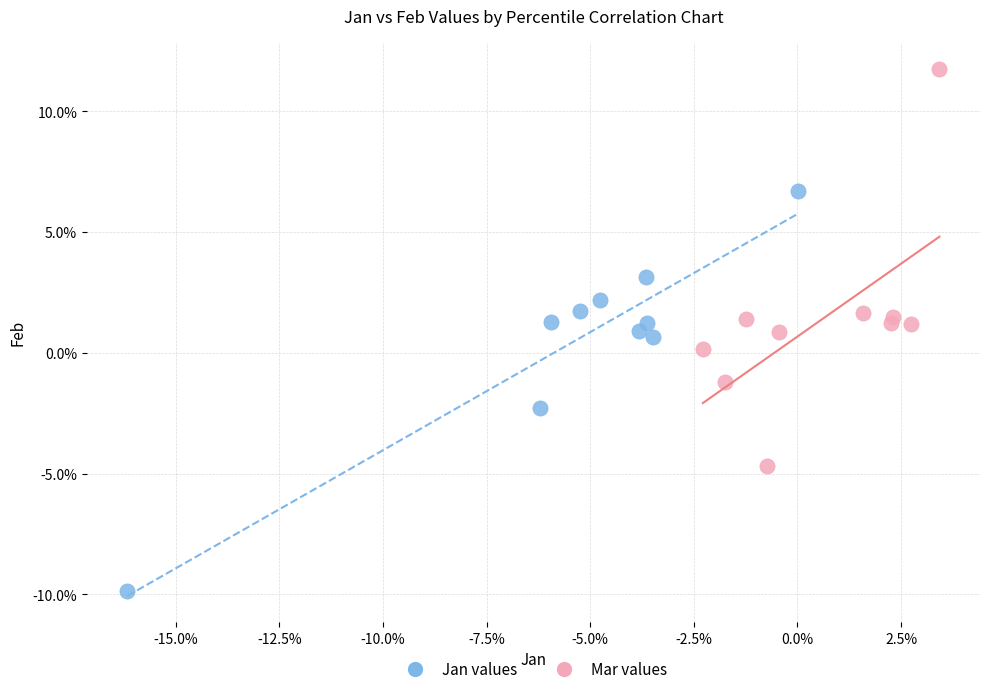

Which series reaches the minimum Y coordinate?

Jan values